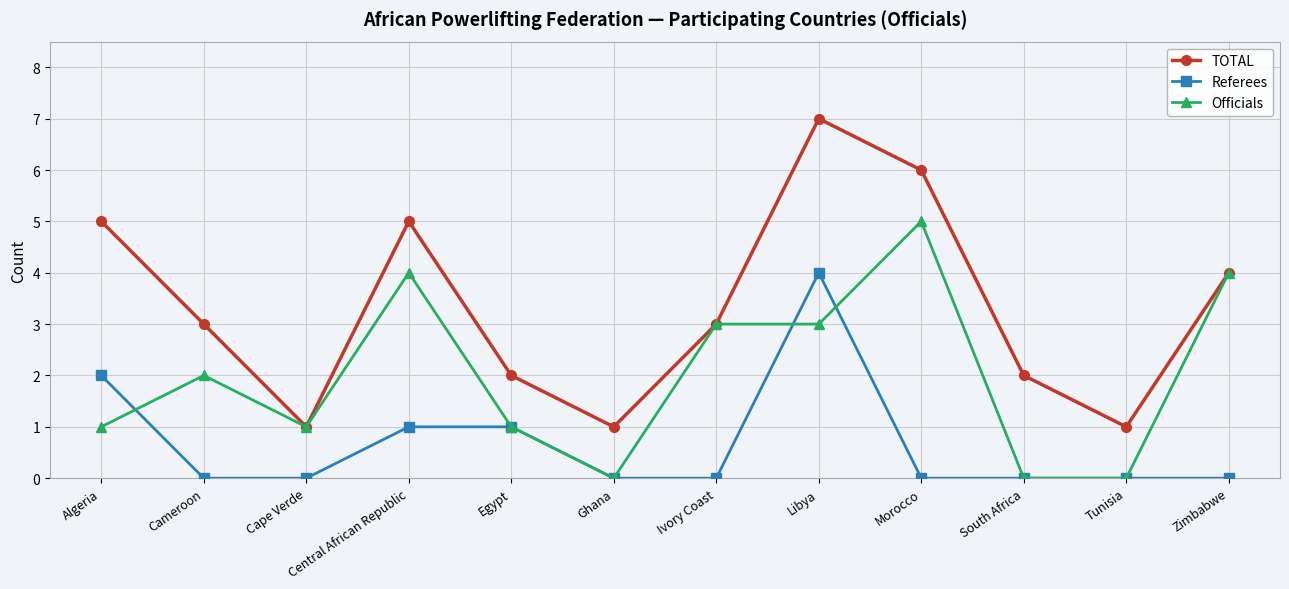

True or false: TOTAL has a value of 6 at Morocco.

True